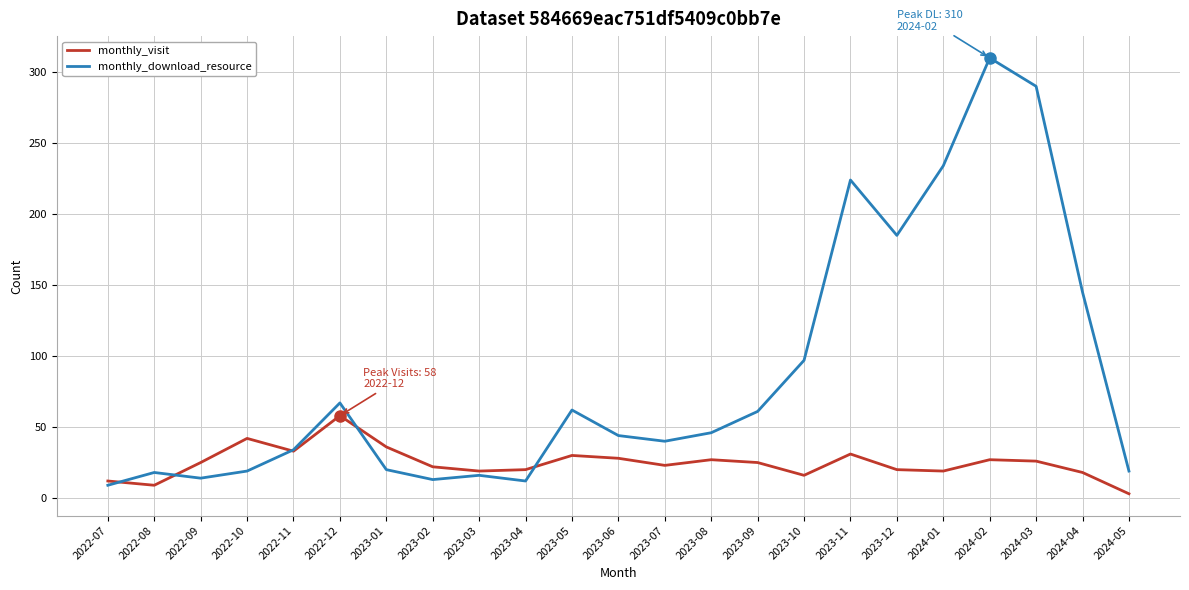

What is the difference between the monthly_download_resource values at 2023-03 and 2022-10?

3